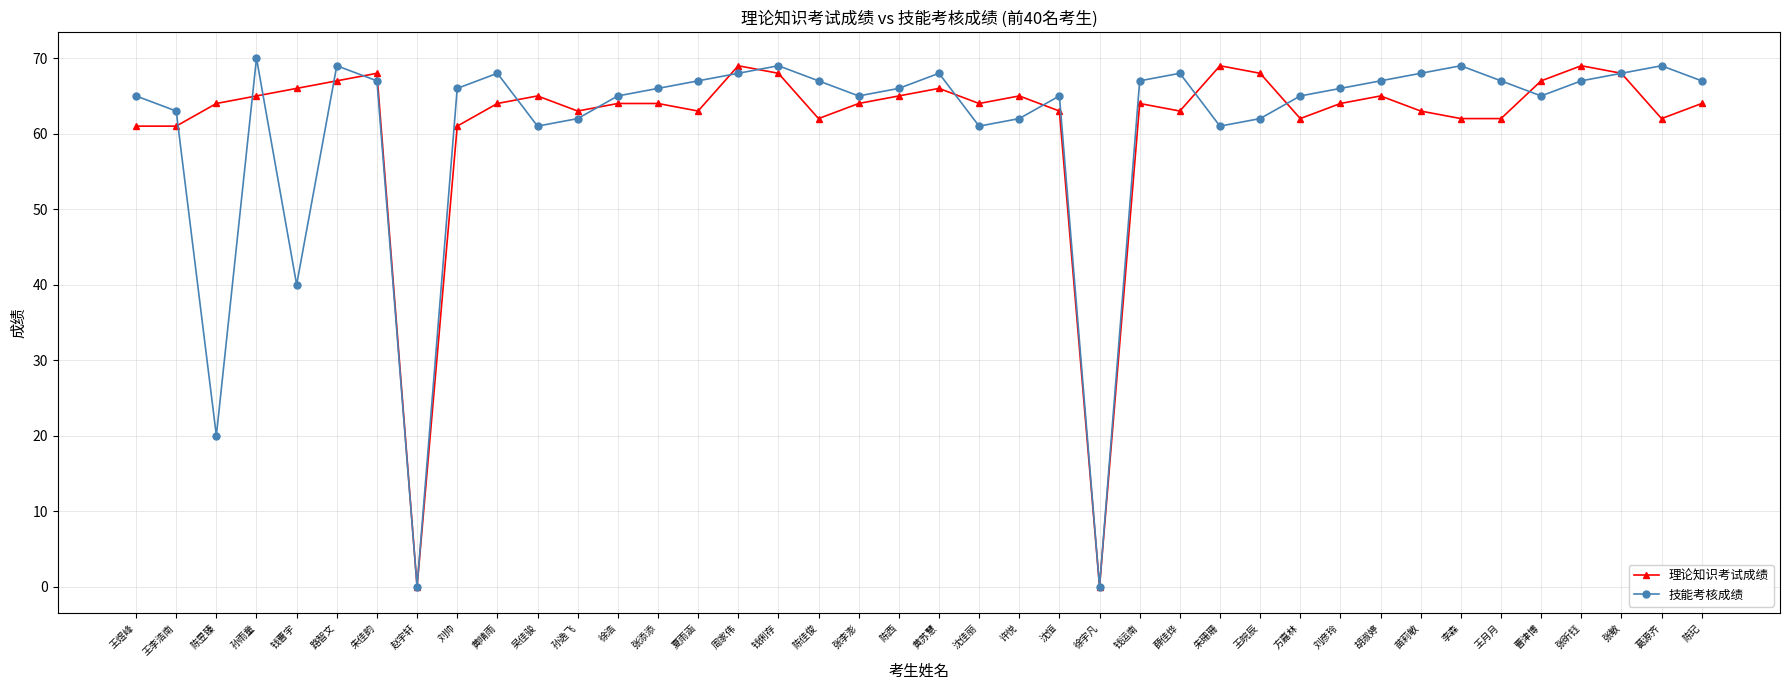

What is the difference between the second highest and minimum values in the 技能考核成绩 series?

69